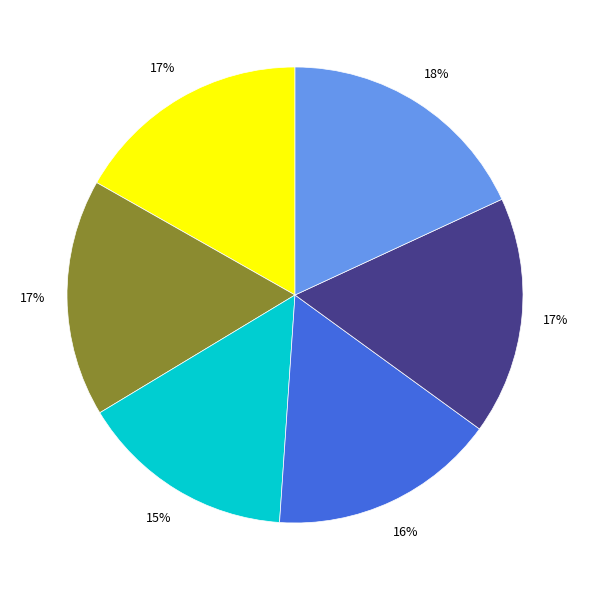

To the nearest percent, what is the difference between the largest and smallest slice percentages?

3%